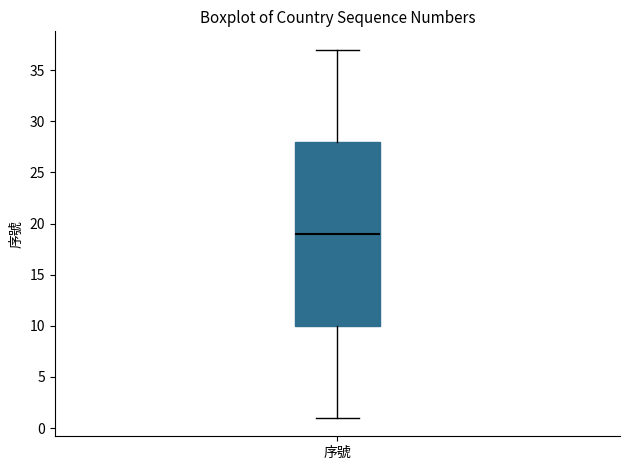

Where does the lower whisker of the box for 序號 end on the y-axis? The values are not printed on the chart, so give them approximately, as read against the axis.

1